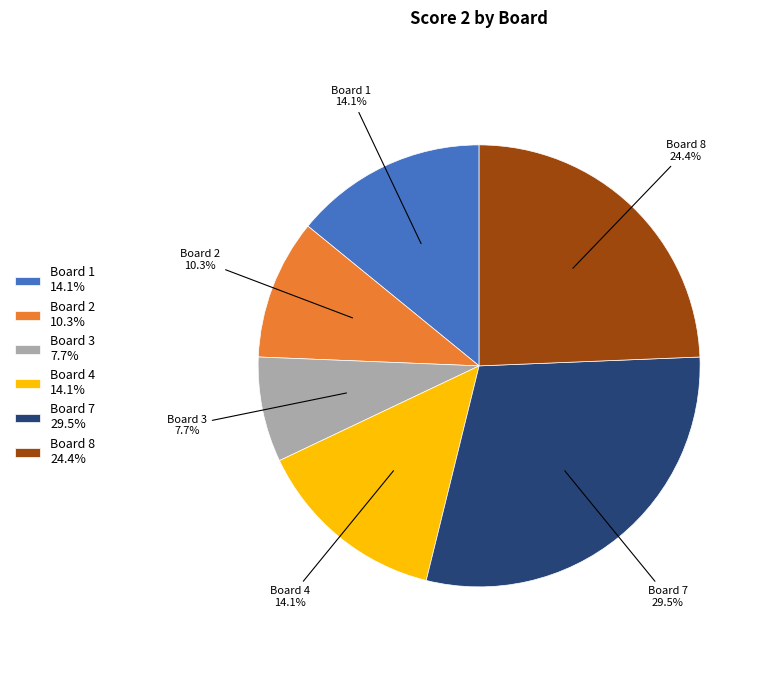

Is the sum of Board 7 29.5% and Board 4 14.1% greater than half?

No